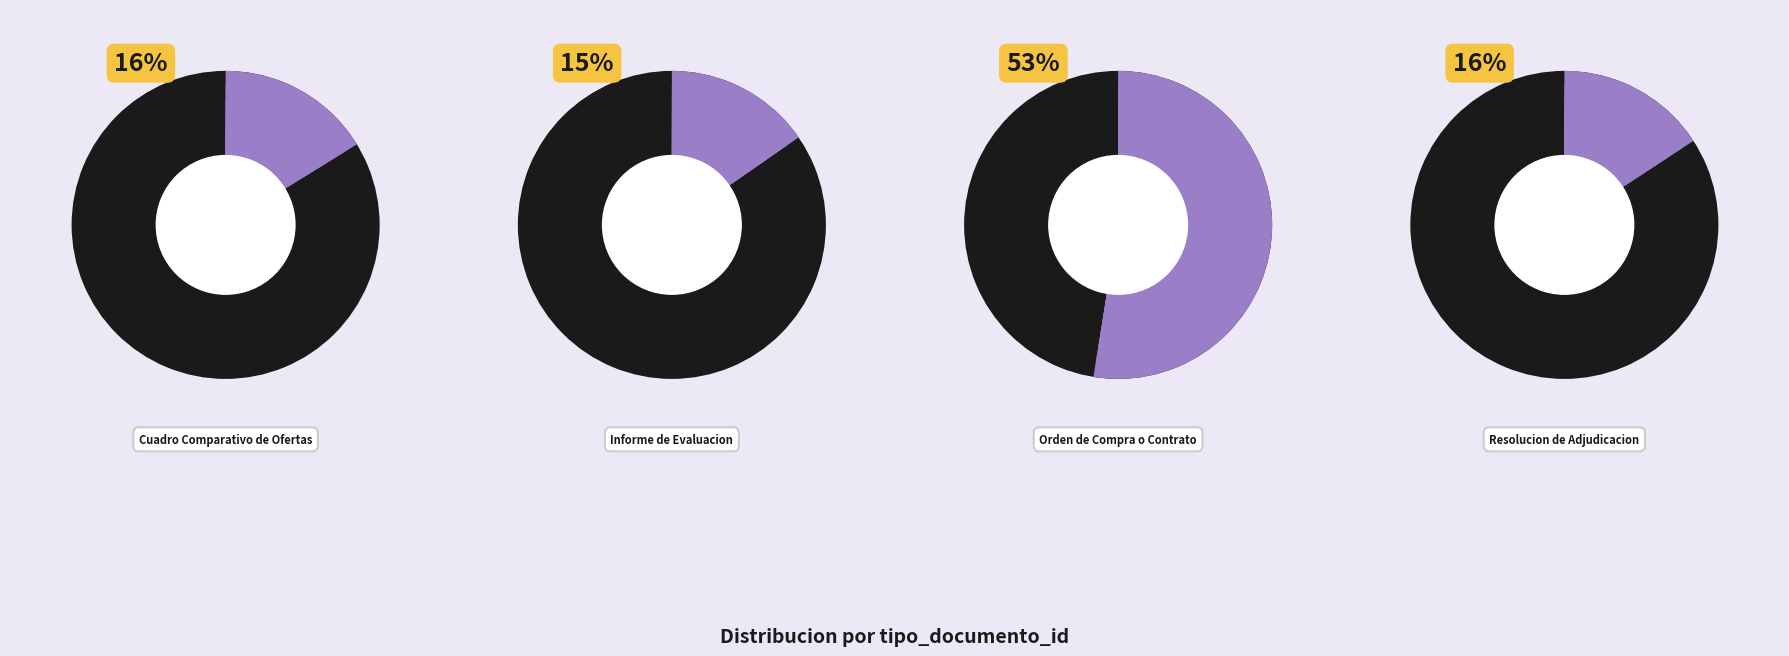

Which category has the biggest portion of the pie?

Orden de Compra o Contrato